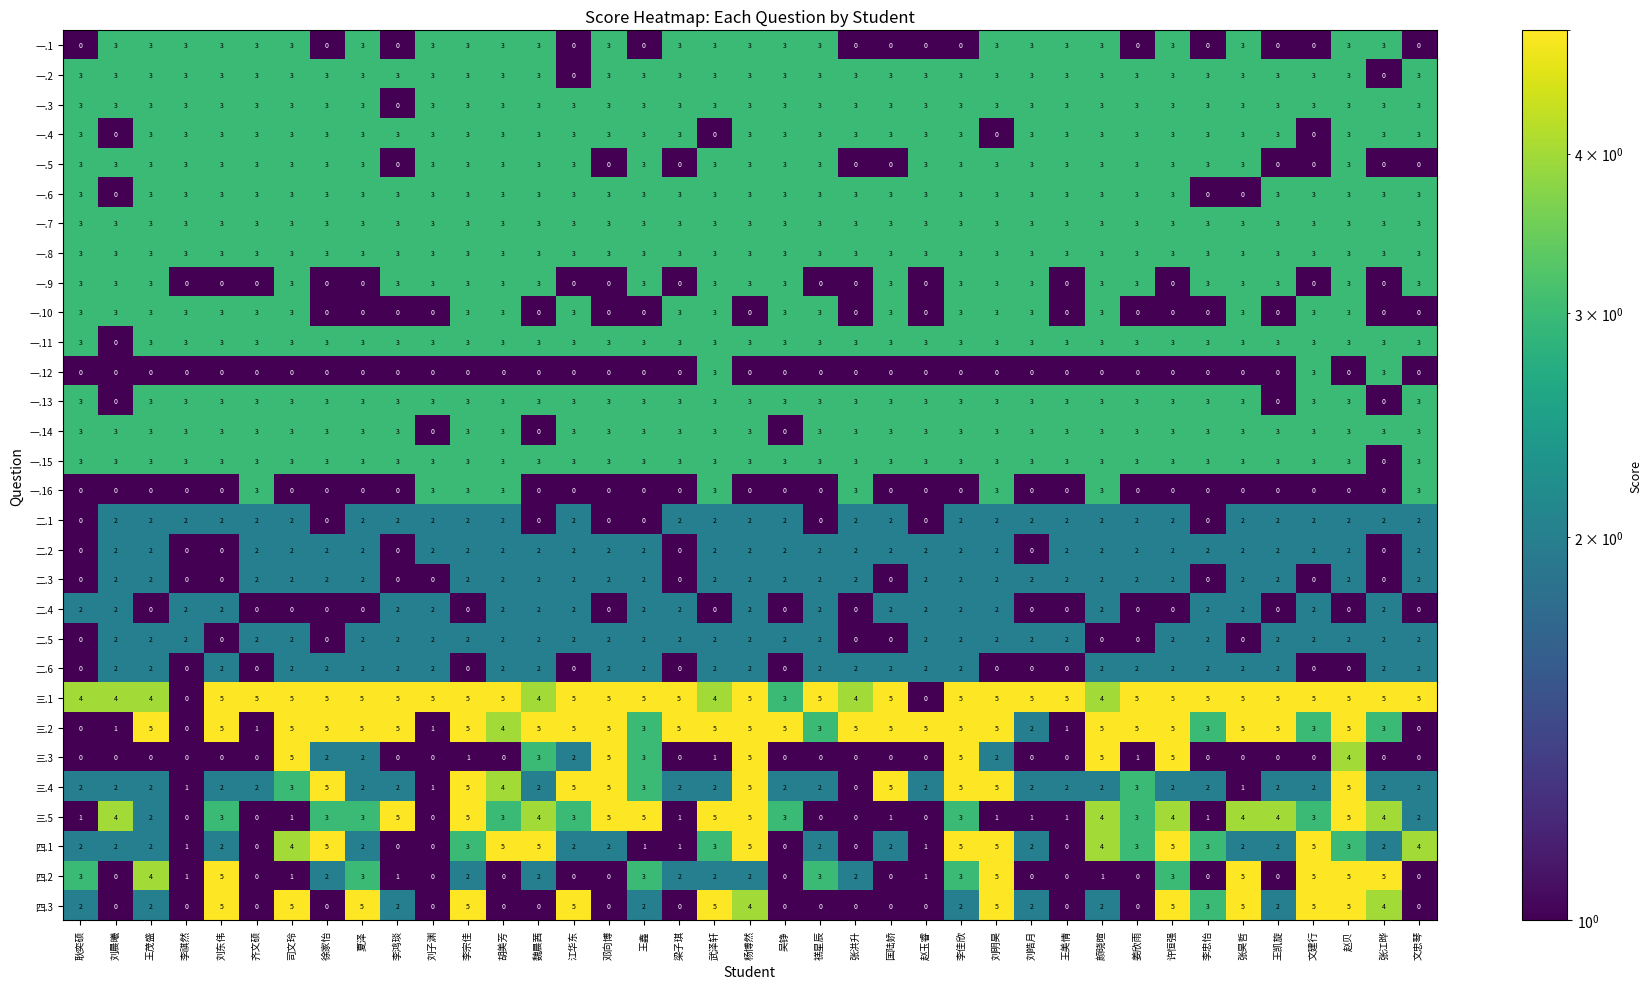

What is the highest value of the 一.6 series?

3